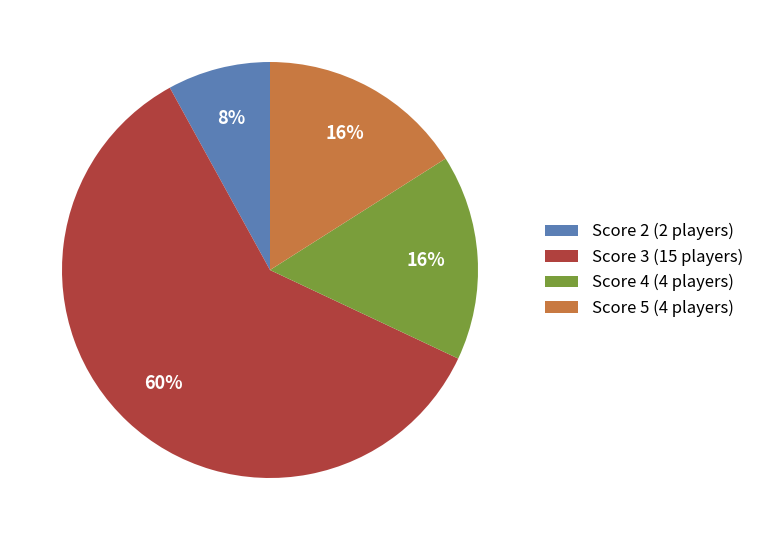

Does any single category account for the majority?

Yes